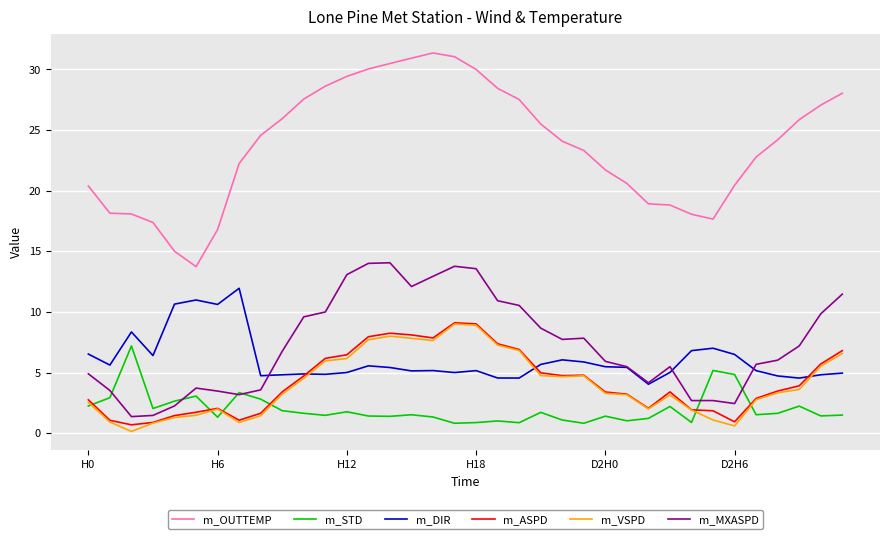

Which series has the widest spread of values?

m_OUTTEMP